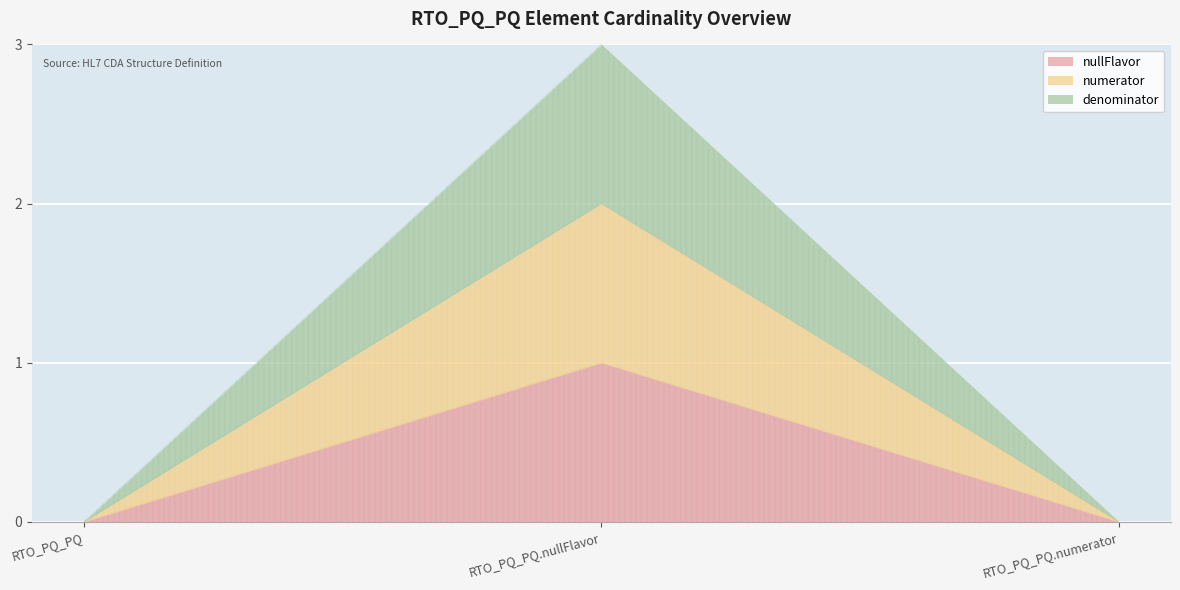

At which category is the sum across all series the highest?

RTO_PQ_PQ.nullFlavor